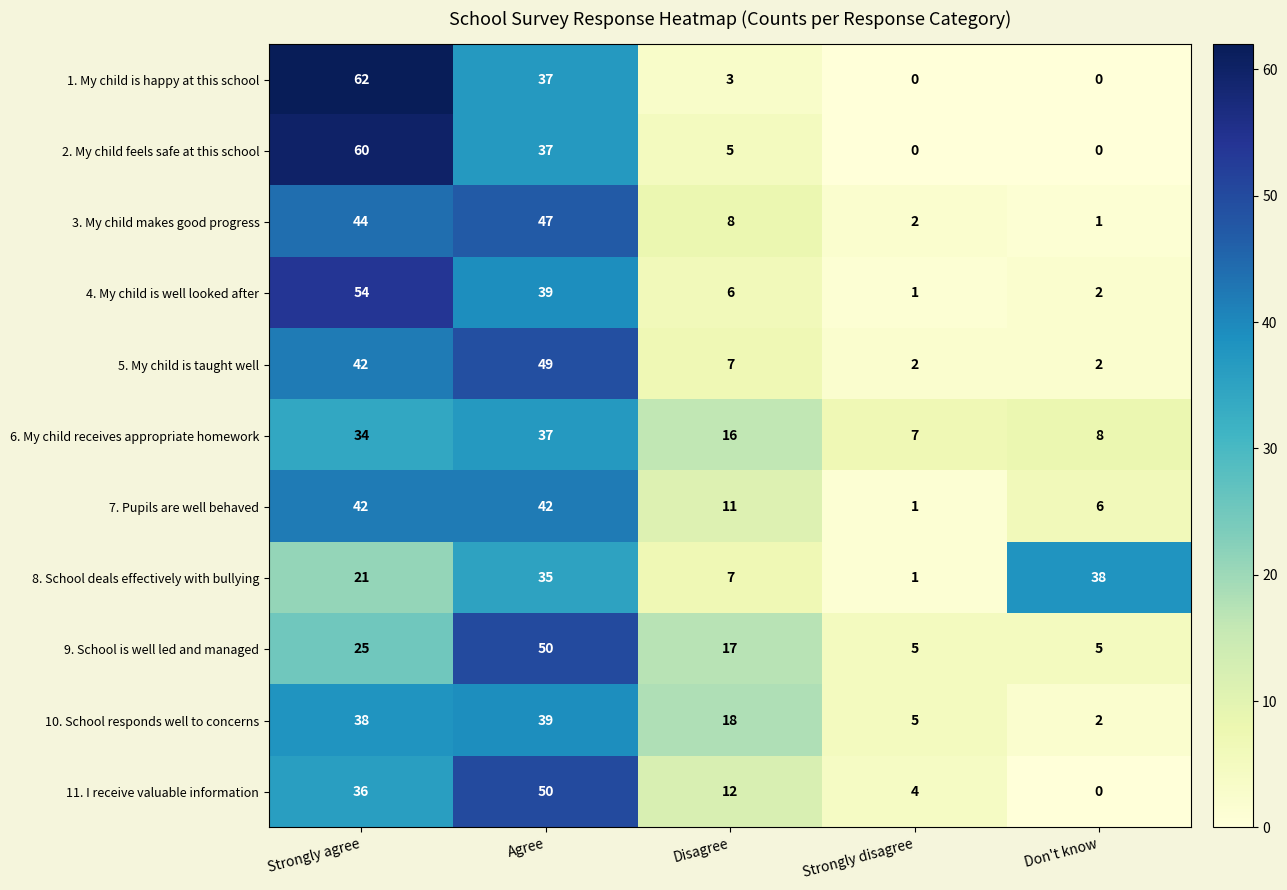

Which series changed the most between Agree and Strongly disagree?

5. My child is taught well